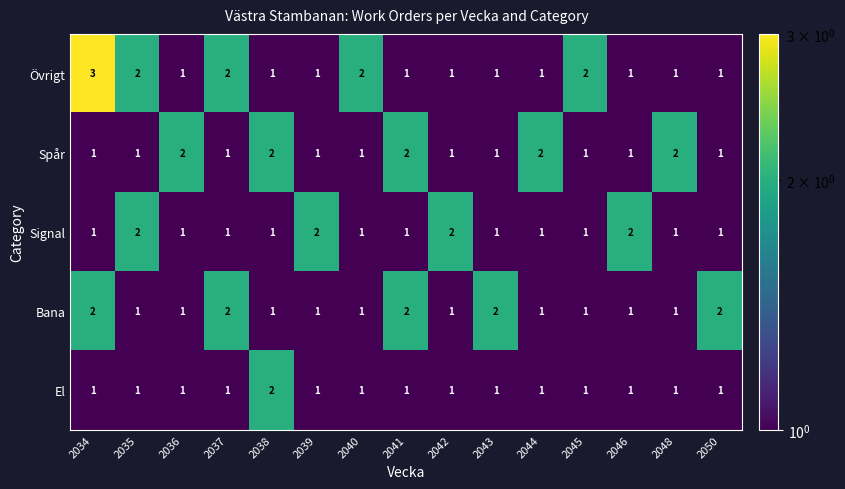

Count the number of data series in this chart.

5